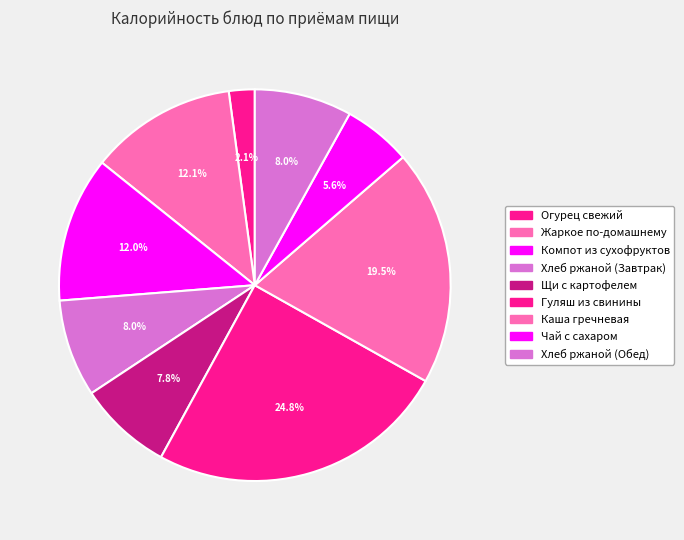

Which has a higher value, Каша гречневая or Щи с картофелем?

Каша гречневая